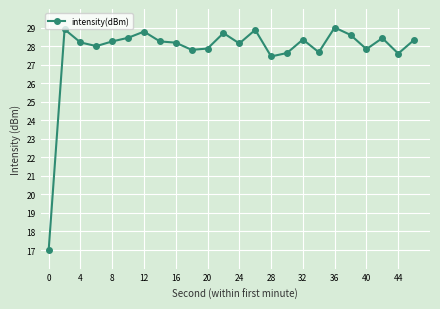

What is the difference between the second highest and second lowest values?

1.5